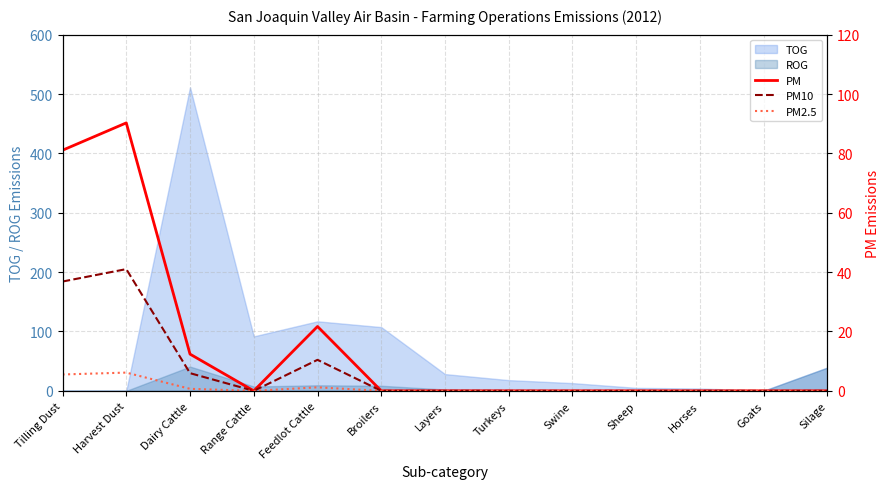

True or false: TOG has a value of 42.6 at Feedlot Cattle.

False